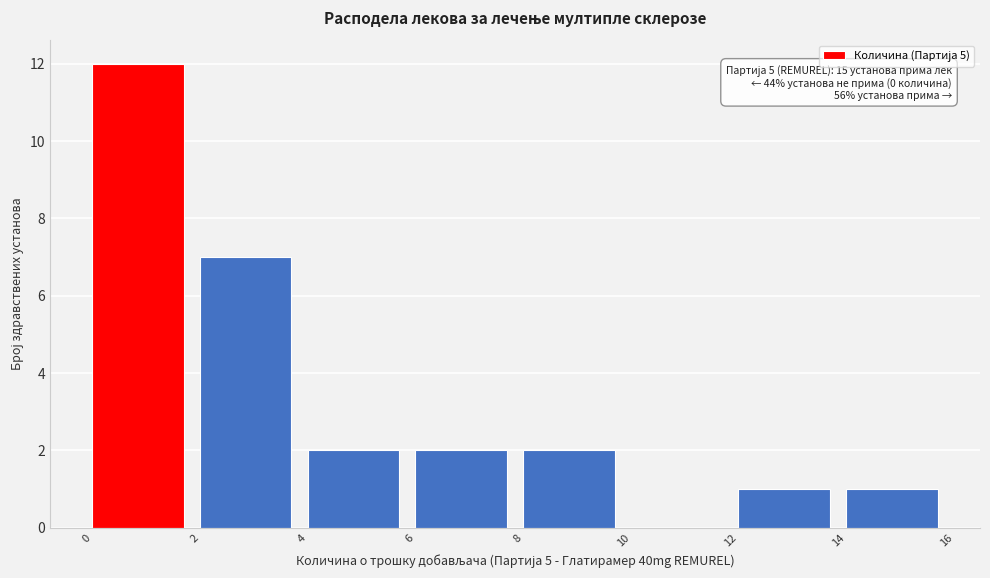

Over which range of the x-axis is the bar tallest?

0 to 2